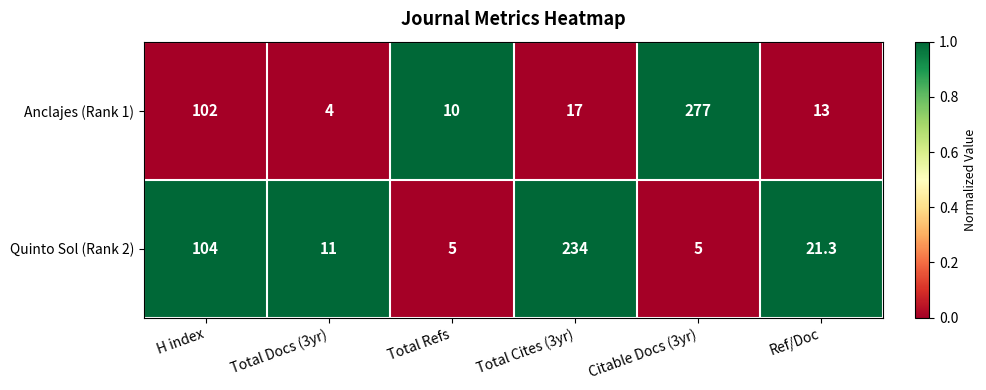

Which series has the largest total across all categories?

Anclajes (Rank 1)